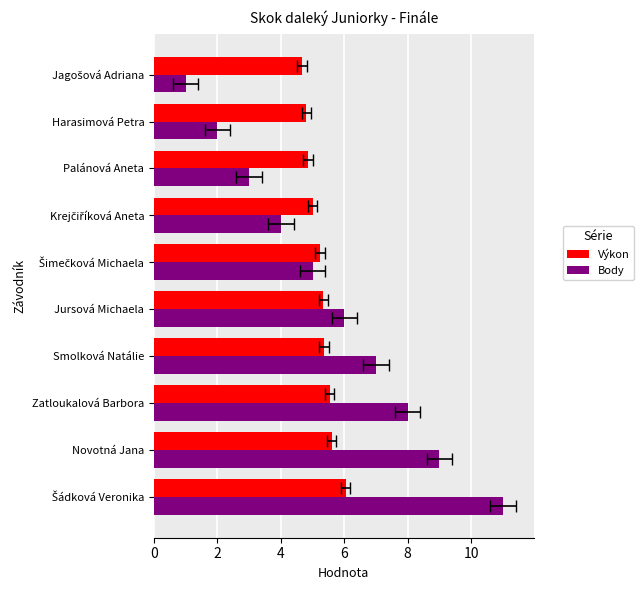

Reading left to right, transcribe all the data shown in this chart.

Výkon: 6.0	5.6	5.5	5.4	5.3	5.2	5.0	4.8	4.8	4.7
Body: 11.0	9.0	8.0	7.0	6.0	5.0	4.0	3.0	2.0	1.0